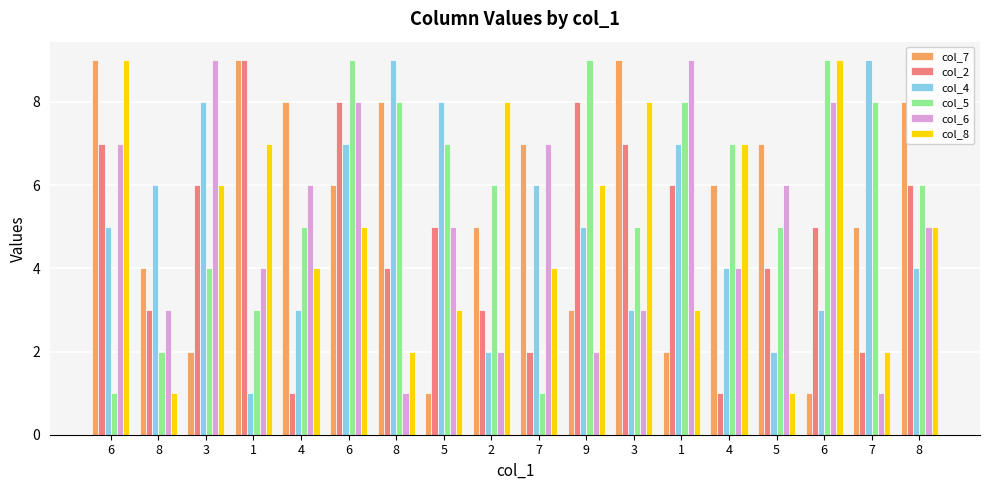

What is the difference between the maximum and minimum values in the col_7 series?

8